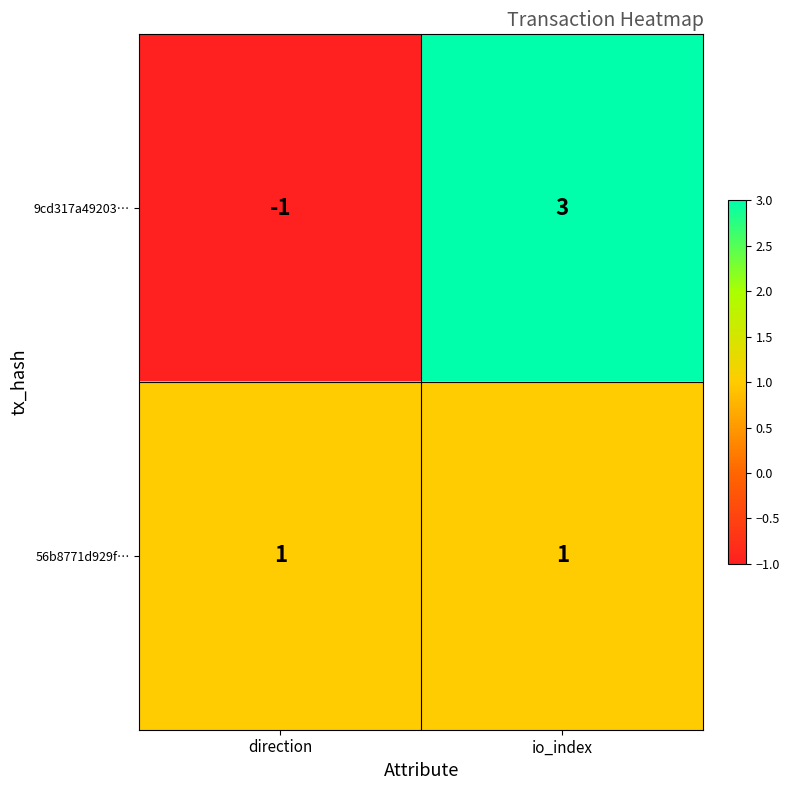

What is the difference between the 9cd317a49203… values at direction and io_index?

4